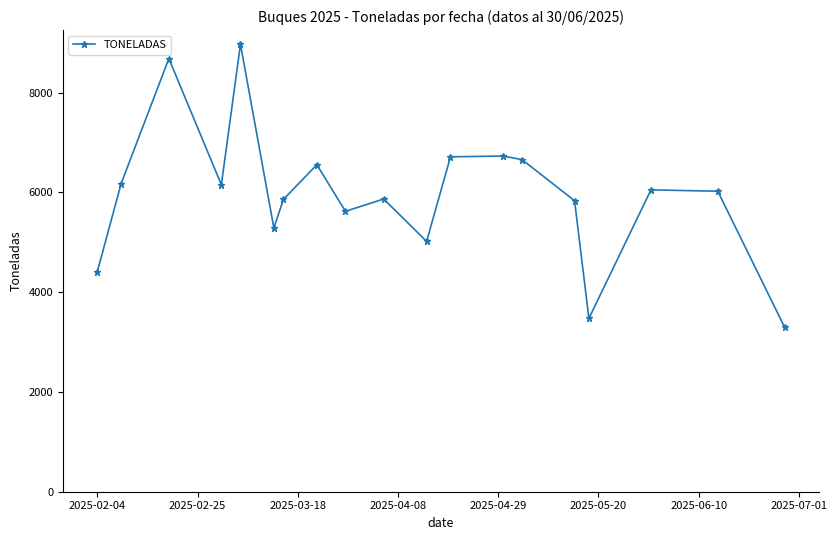

How many data points are less than 6025?

9